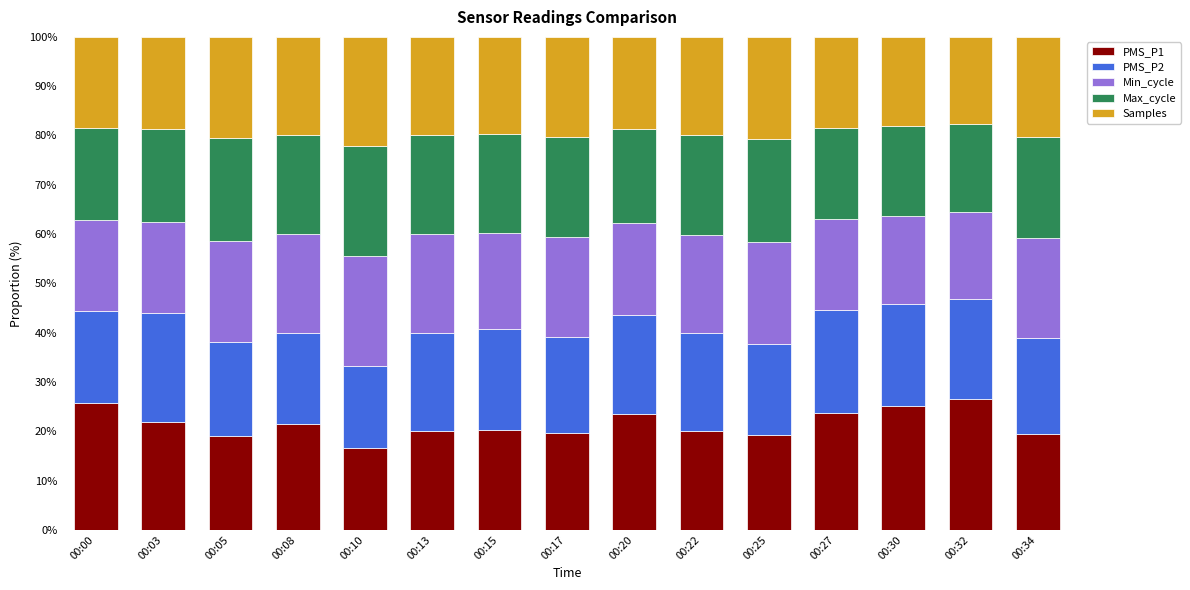

How many bars are there in total?

15